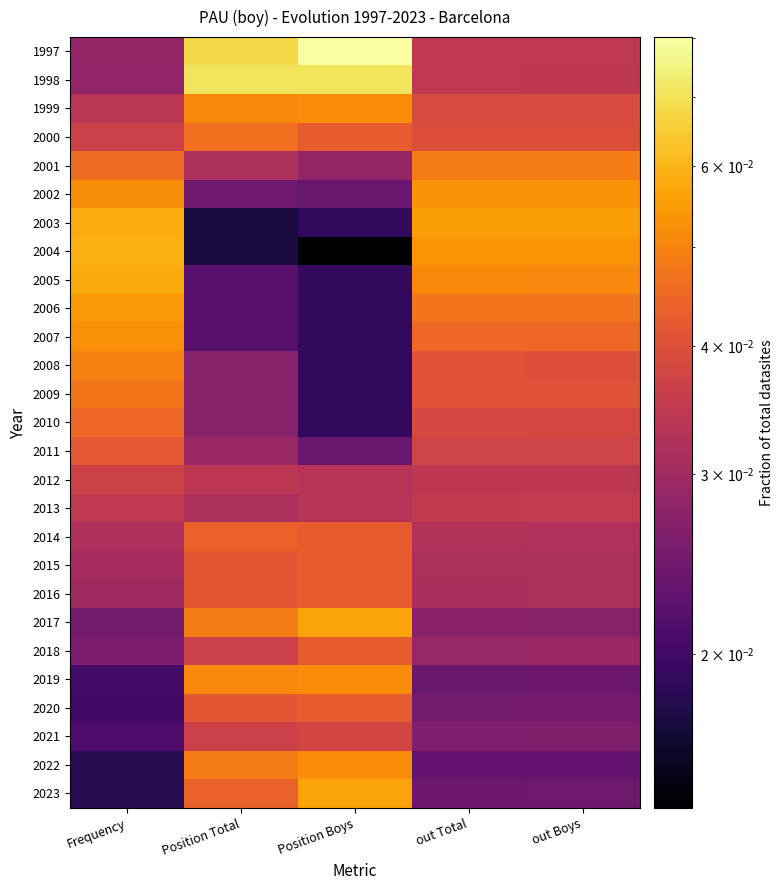

Reading left to right, list all the values displayed in this chart.

1997: Frequency=0.0	Position Total=0.1	Position Boys=0.1	out Total=0.0	out Boys=0.0
1998: Frequency=0.0	Position Total=0.1	Position Boys=0.1	out Total=0.0	out Boys=0.0
1999: Frequency=0.0	Position Total=0.1	Position Boys=0.1	out Total=0.0	out Boys=0.0
2000: Frequency=0.0	Position Total=0.0	Position Boys=0.0	out Total=0.0	out Boys=0.0
2001: Frequency=0.0	Position Total=0.0	Position Boys=0.0	out Total=0.0	out Boys=0.0
2002: Frequency=0.1	Position Total=0.0	Position Boys=0.0	out Total=0.1	out Boys=0.1
2003: Frequency=0.1	Position Total=0.0	Position Boys=0.0	out Total=0.1	out Boys=0.1
2004: Frequency=0.1	Position Total=0.0	Position Boys=0.0	out Total=0.1	out Boys=0.1
2005: Frequency=0.1	Position Total=0.0	Position Boys=0.0	out Total=0.1	out Boys=0.1
2006: Frequency=0.1	Position Total=0.0	Position Boys=0.0	out Total=0.0	out Boys=0.0
2007: Frequency=0.1	Position Total=0.0	Position Boys=0.0	out Total=0.0	out Boys=0.0
2008: Frequency=0.0	Position Total=0.0	Position Boys=0.0	out Total=0.0	out Boys=0.0
2009: Frequency=0.0	Position Total=0.0	Position Boys=0.0	out Total=0.0	out Boys=0.0
2010: Frequency=0.0	Position Total=0.0	Position Boys=0.0	out Total=0.0	out Boys=0.0
2011: Frequency=0.0	Position Total=0.0	Position Boys=0.0	out Total=0.0	out Boys=0.0
2012: Frequency=0.0	Position Total=0.0	Position Boys=0.0	out Total=0.0	out Boys=0.0
2013: Frequency=0.0	Position Total=0.0	Position Boys=0.0	out Total=0.0	out Boys=0.0
2014: Frequency=0.0	Position Total=0.0	Position Boys=0.0	out Total=0.0	out Boys=0.0
2015: Frequency=0.0	Position Total=0.0	Position Boys=0.0	out Total=0.0	out Boys=0.0
2016: Frequency=0.0	Position Total=0.0	Position Boys=0.0	out Total=0.0	out Boys=0.0
2017: Frequency=0.0	Position Total=0.0	Position Boys=0.1	out Total=0.0	out Boys=0.0
2018: Frequency=0.0	Position Total=0.0	Position Boys=0.0	out Total=0.0	out Boys=0.0
2019: Frequency=0.0	Position Total=0.1	Position Boys=0.1	out Total=0.0	out Boys=0.0
2020: Frequency=0.0	Position Total=0.0	Position Boys=0.0	out Total=0.0	out Boys=0.0
2021: Frequency=0.0	Position Total=0.0	Position Boys=0.0	out Total=0.0	out Boys=0.0
2022: Frequency=0.0	Position Total=0.0	Position Boys=0.1	out Total=0.0	out Boys=0.0
2023: Frequency=0.0	Position Total=0.0	Position Boys=0.1	out Total=0.0	out Boys=0.0